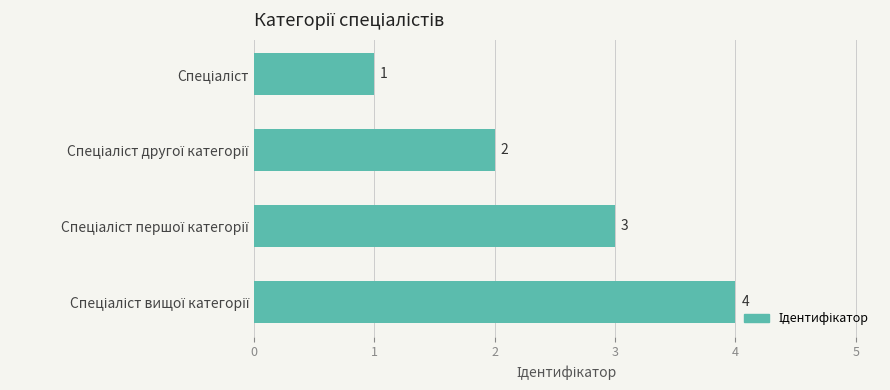

What is the sum of all values?

10